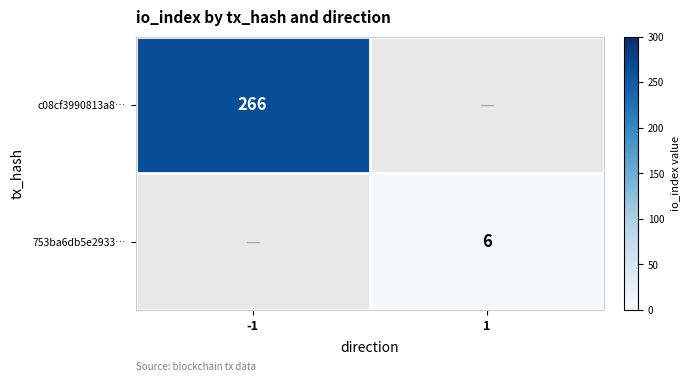

The 753ba6db5e2933… series shows 10.7 at 1. True or false?

False